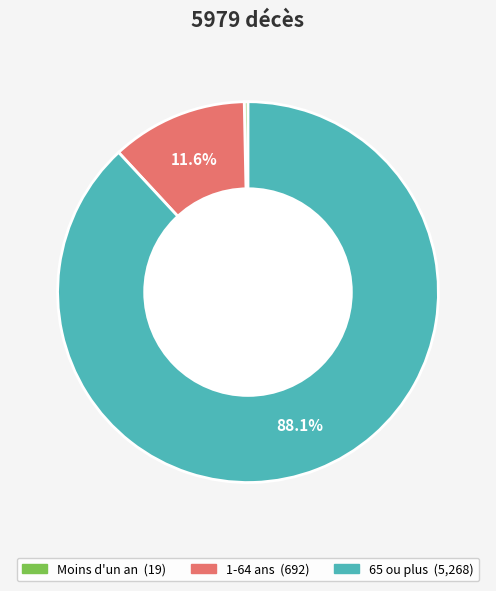

Is it true that 1-64 ans is 19% of the pie?

False